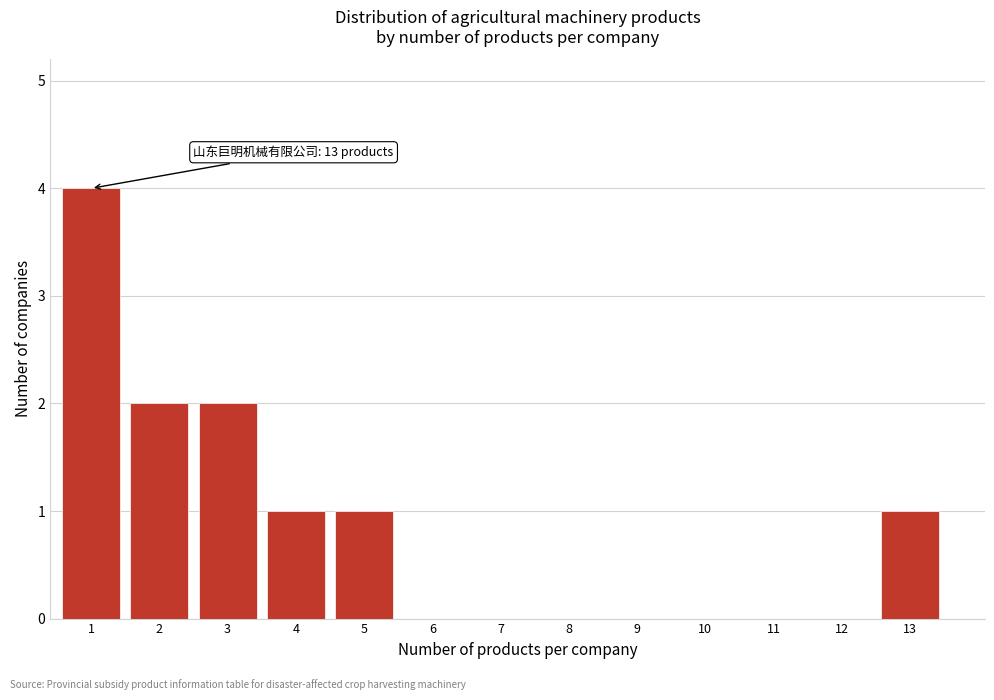

Reading left to right, list all the values displayed in this chart.

1=4	2=2	3=2	4=1	5=1	6=0	7=0	8=0	9=0	10=0	11=0	12=0	13=1